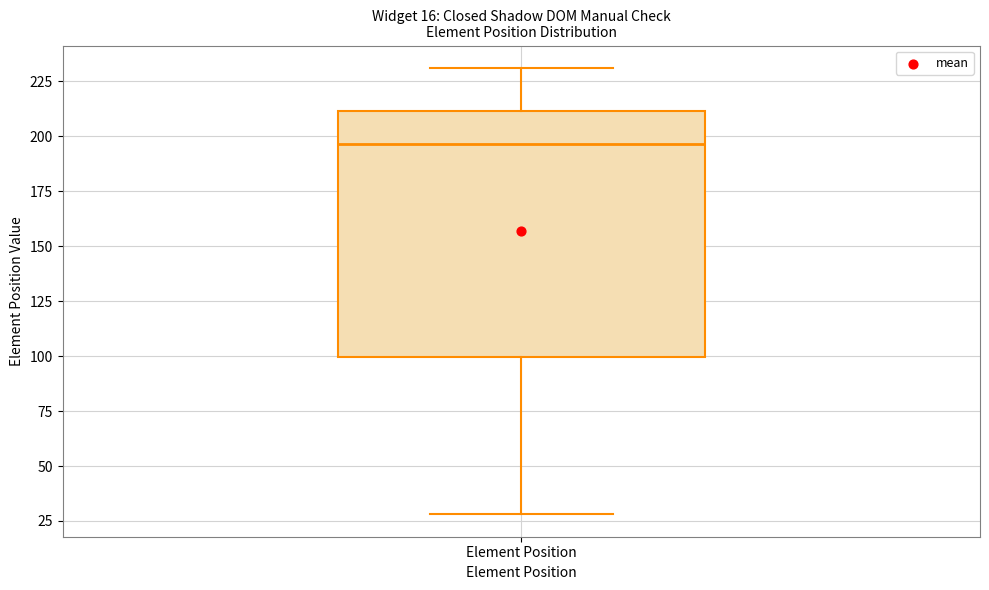

Where does the median line of the box for Element Position sit on the y-axis? The values are not printed on the chart, so give them approximately, as read against the axis.

195